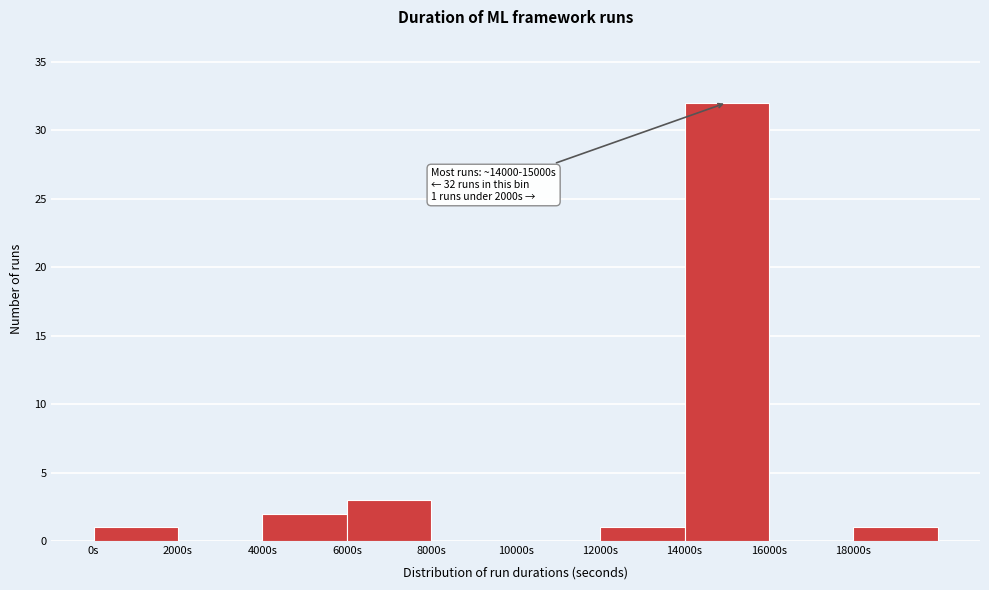

Which range on the x-axis has the tallest bar?

14000 to 16000